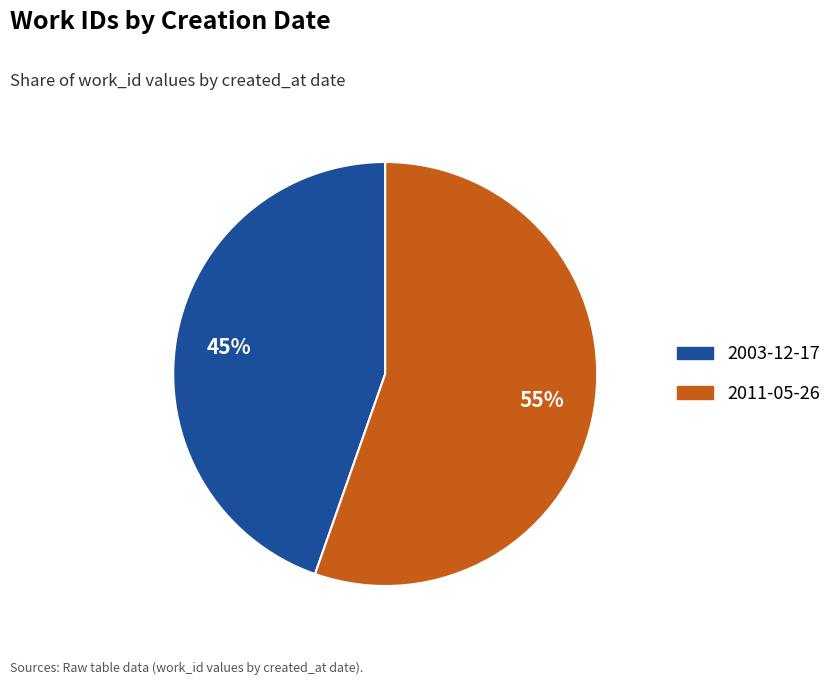

To the nearest percent, what is the average slice percentage?

50%